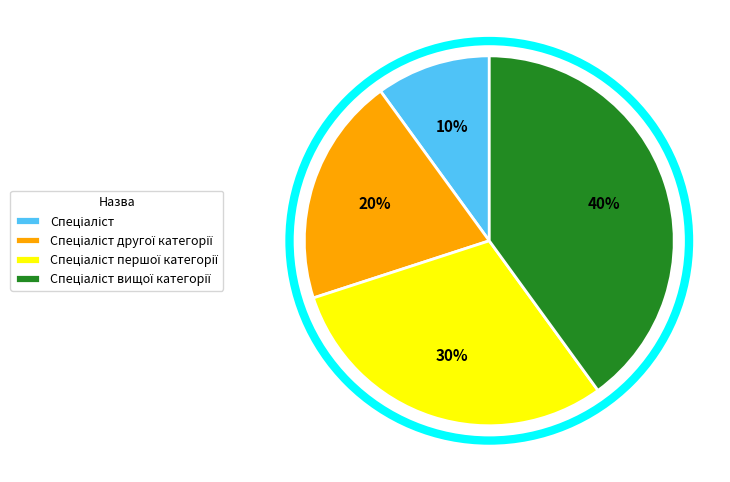

How many segments does this pie chart have?

4